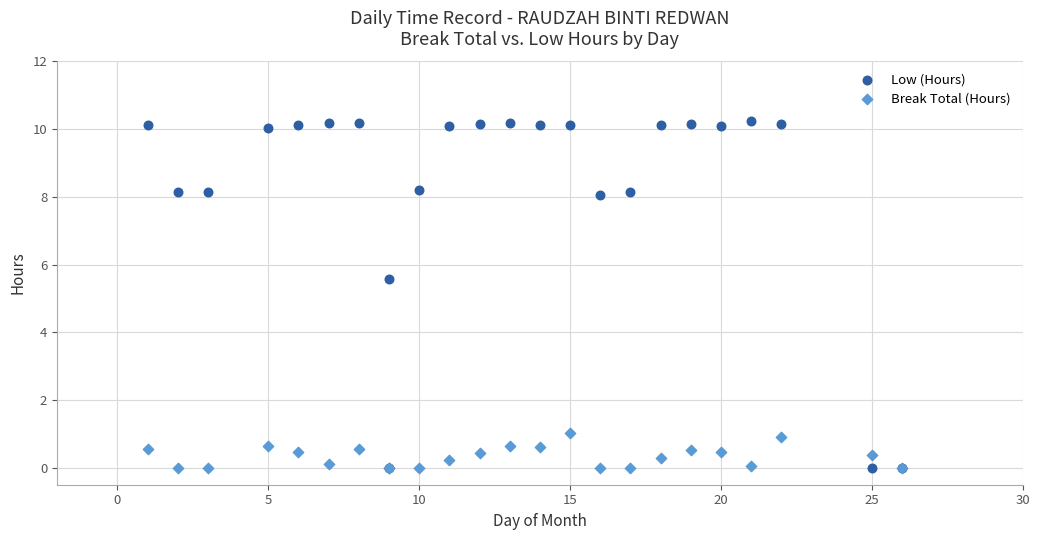

Across all series, what Y value is closest to 5?

5.6